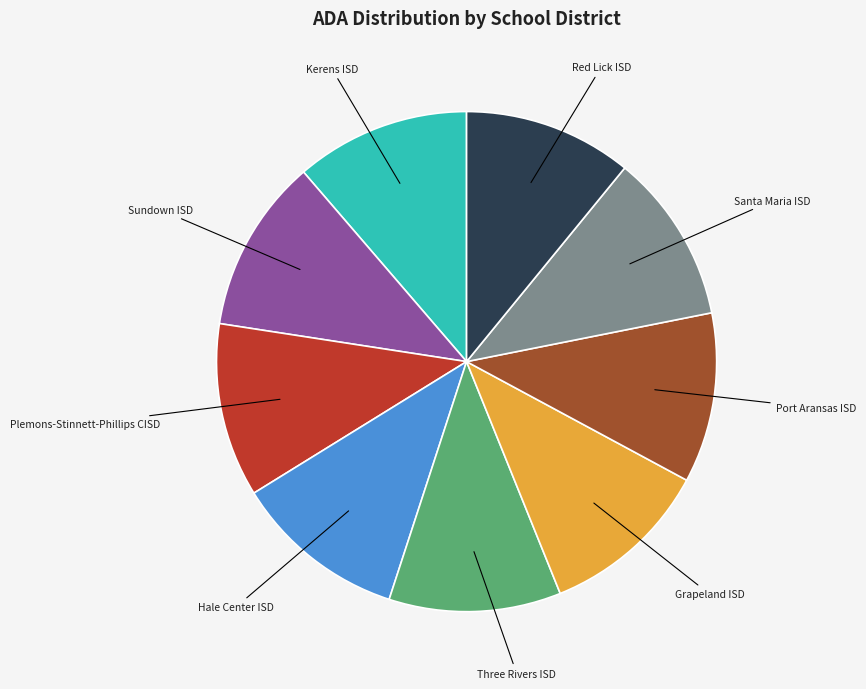

How many segments does this pie chart have?

9